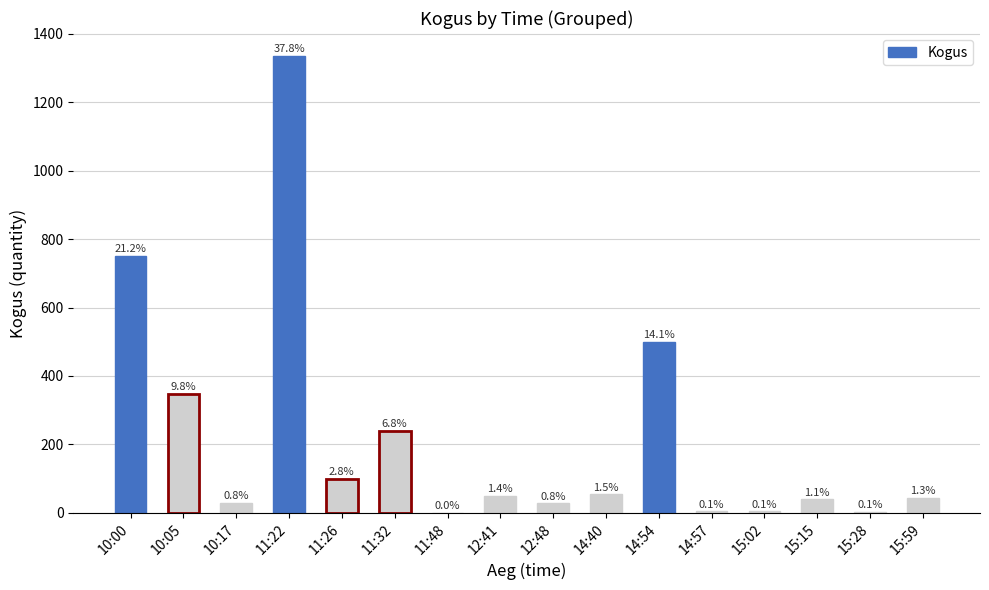

What is the approximate value at 15:59, to the nearest 10?

40